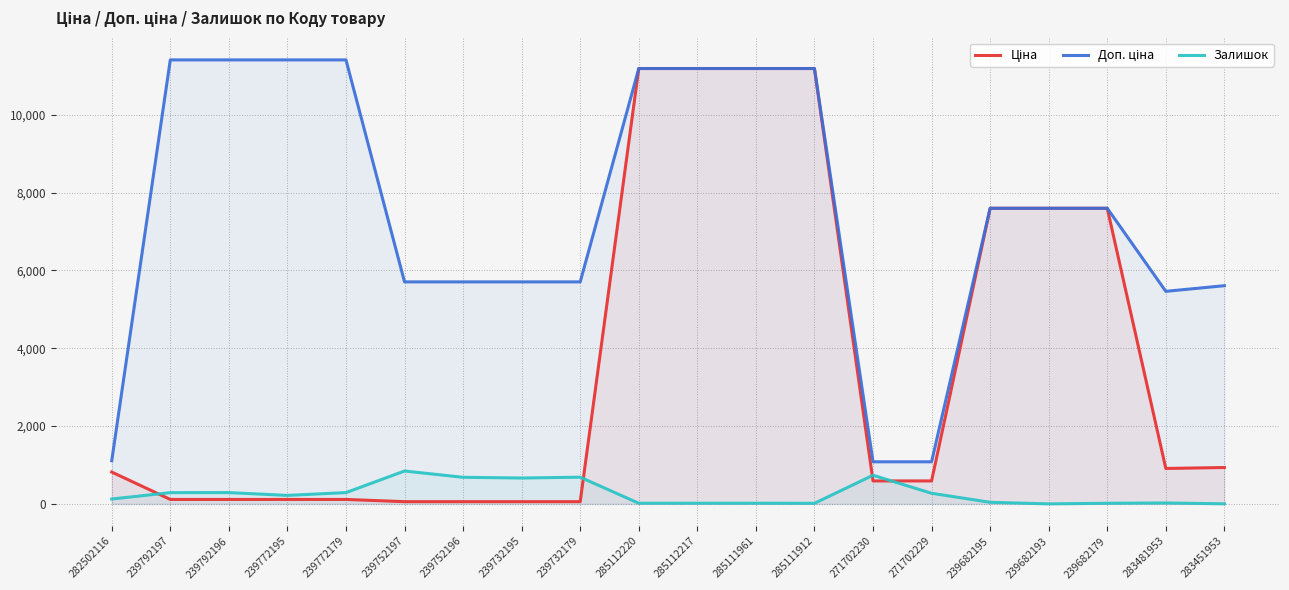

What is the label of the 8th point from the right?

285111912